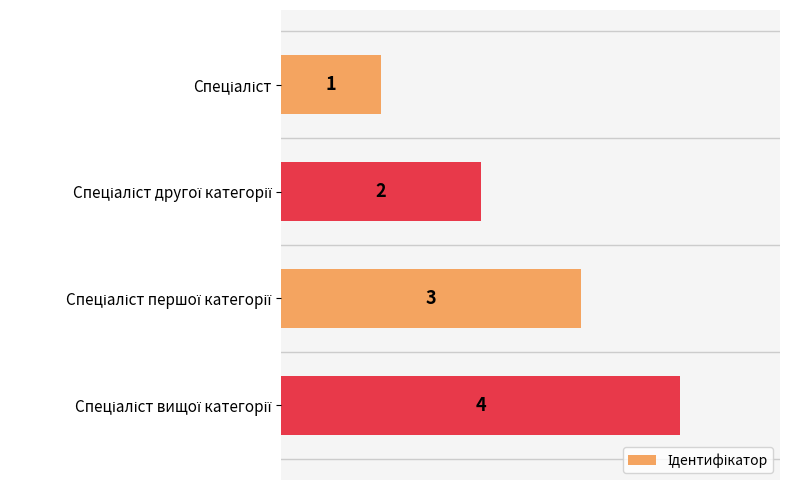

What is the value of the 1st bar from the top?

1